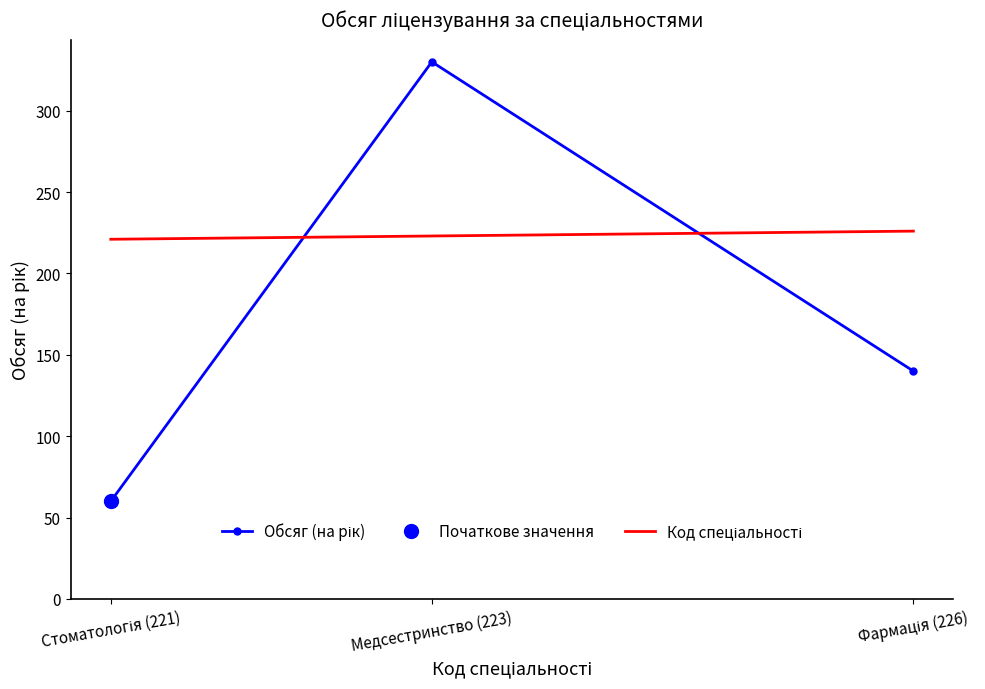

Reading left to right, extract all data points from this chart.

Обсяг (на рік): 60	330	140
Код спеціальності: 221	223	226